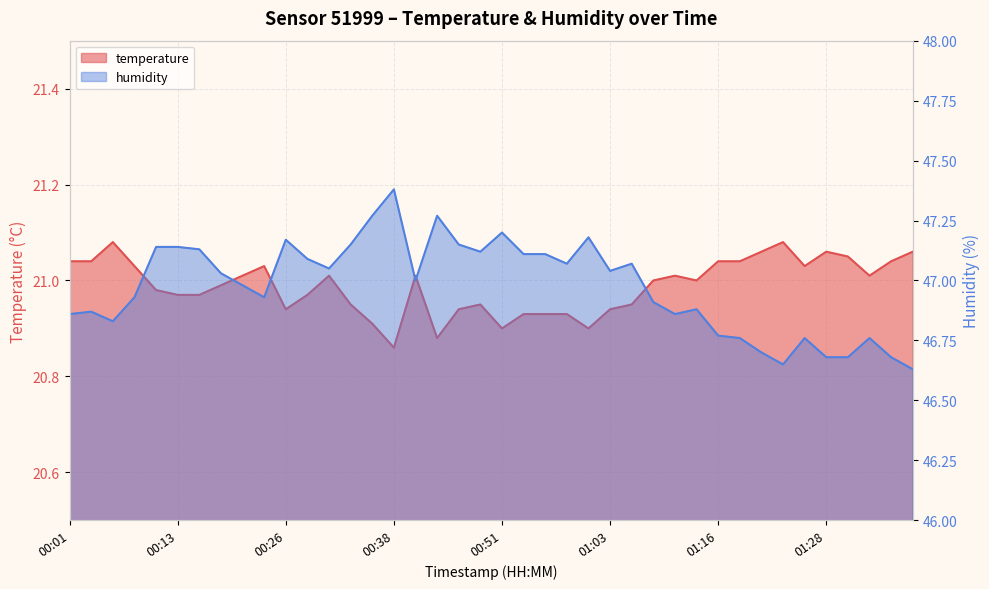

At how many categories does at least one series exceed 35?

40